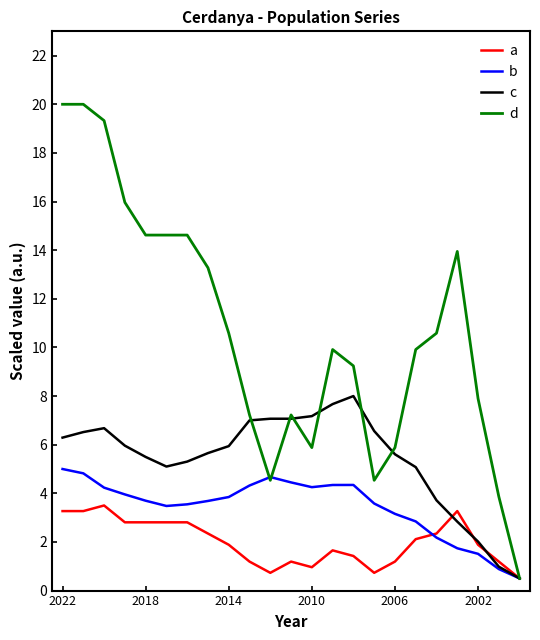

Does the chart display data point markers on the line(s)?

No